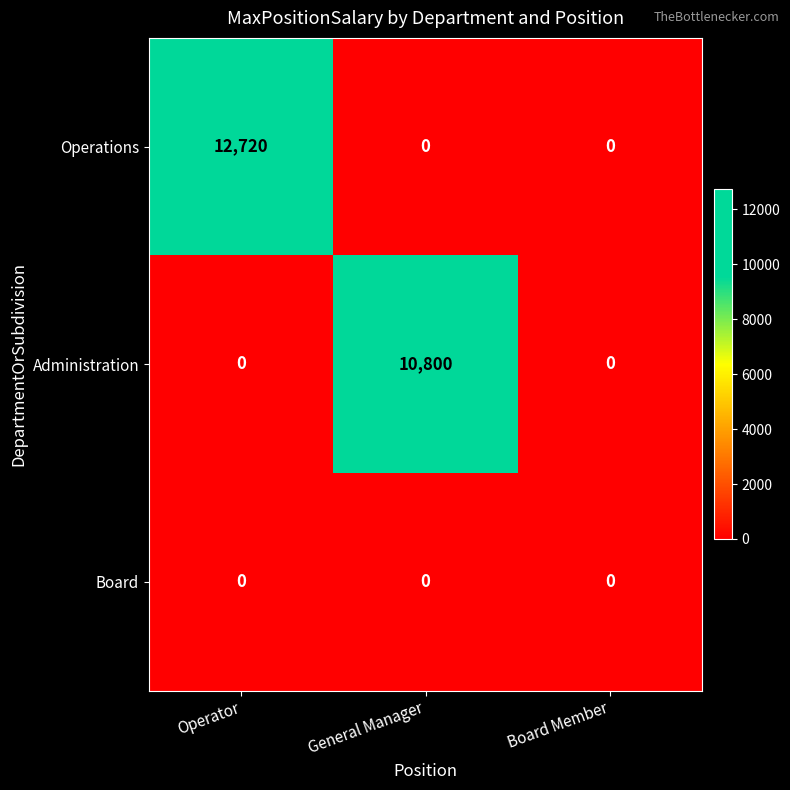

Is it true that Operations equals -6182 at Board Member?

False